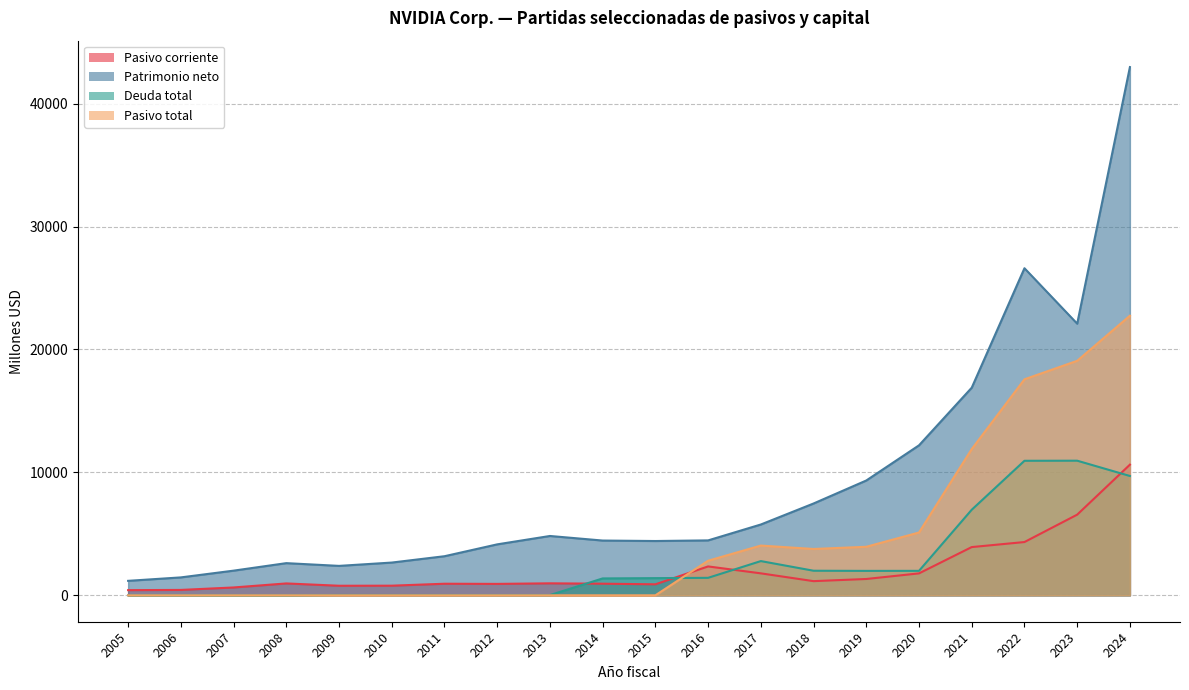

What are all the series names shown in the legend?

Pasivo corriente, Patrimonio neto, Deuda total, Pasivo total